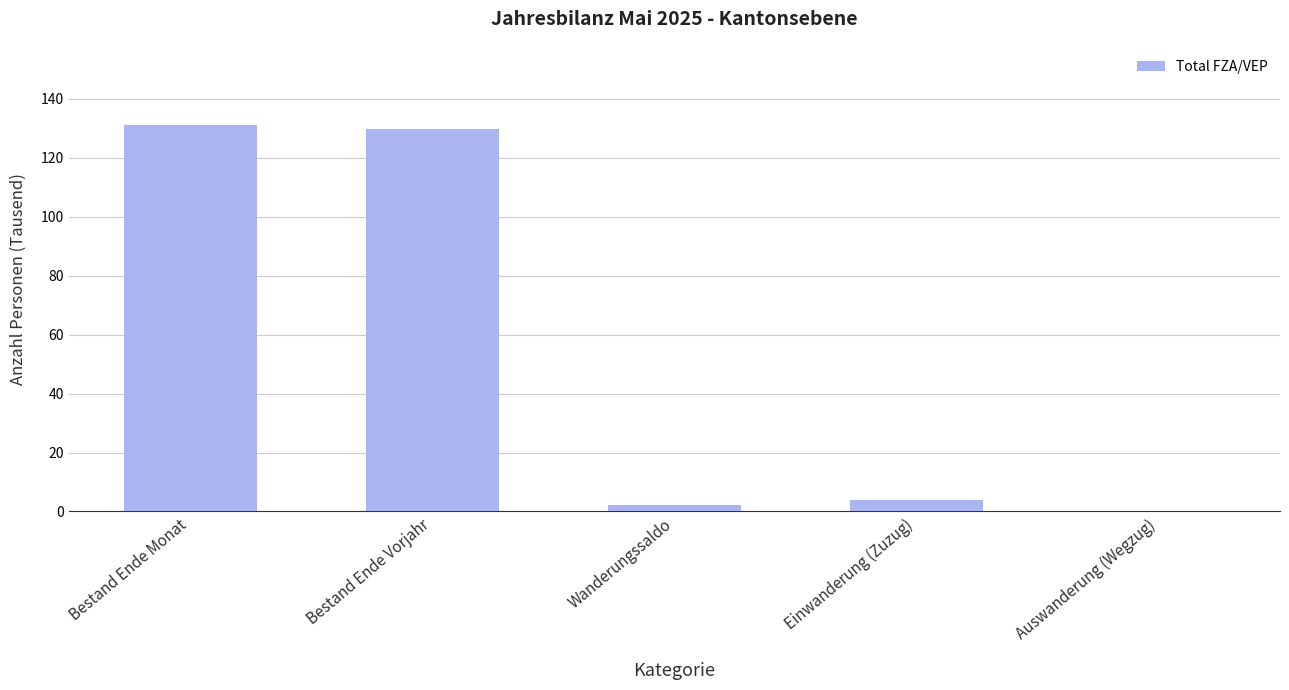

True or false: the data shows -2.5 at Auswanderung (Wegzug).

False